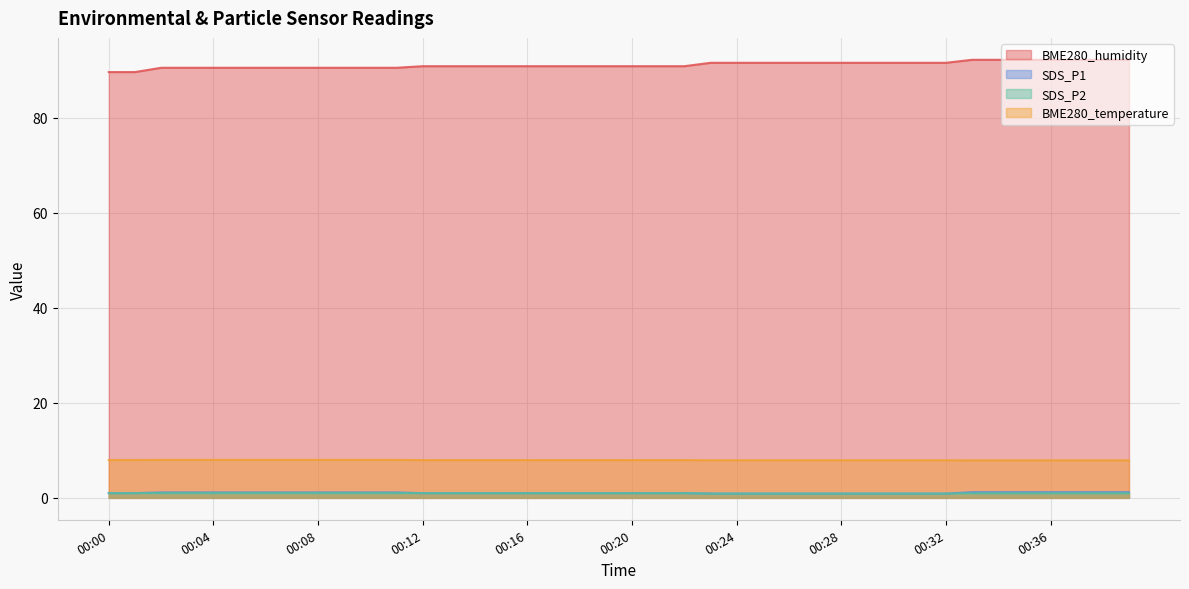

What is the spread (max minus min) of values at 00:15?

89.8